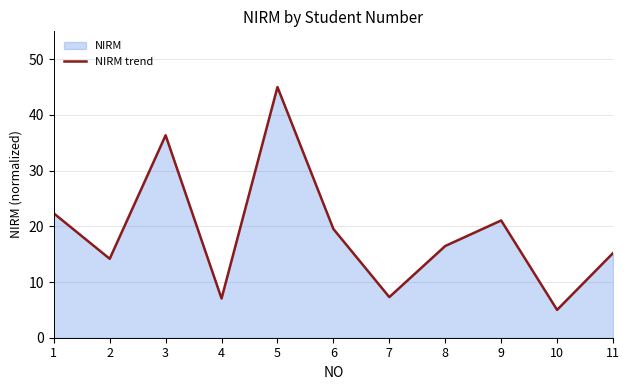

List the labels in order of value, largest first.

5, 3, 1, 9, 6, 8, 11, 2, 7, 4, 10